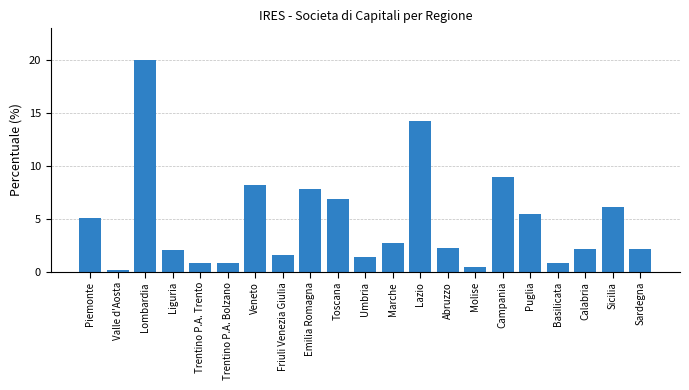

Where is the data nearest to the value 10?

Campania